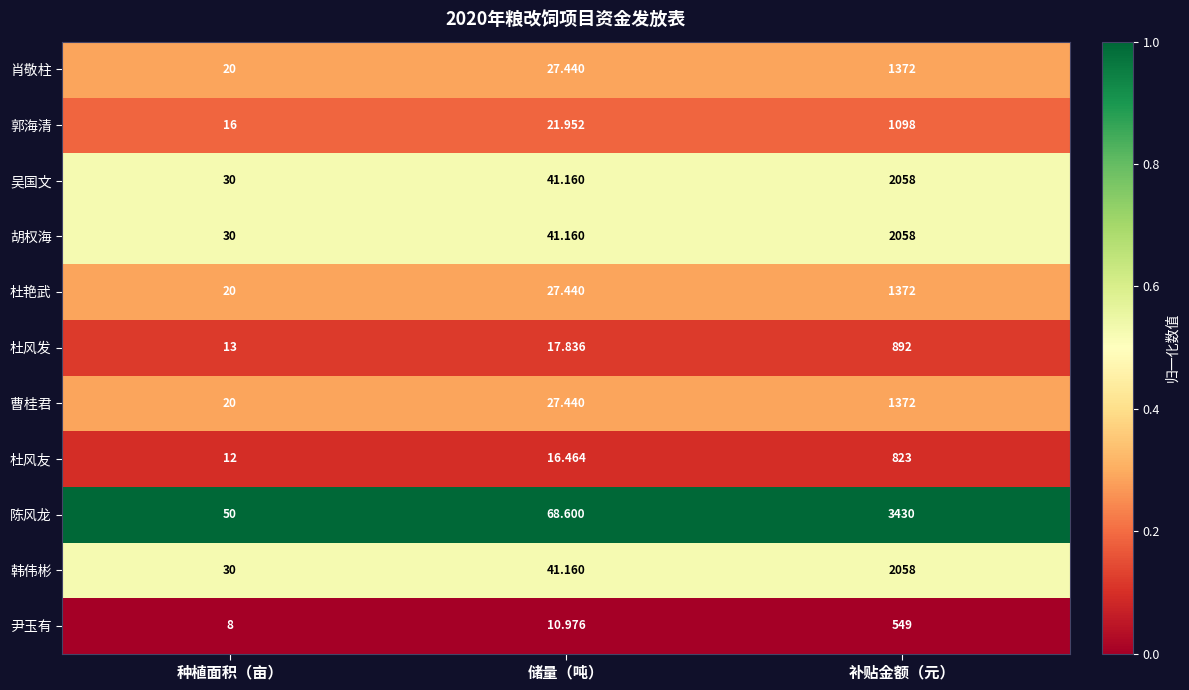

What is the total value across all series at 补贴金额（元）?

17082.0